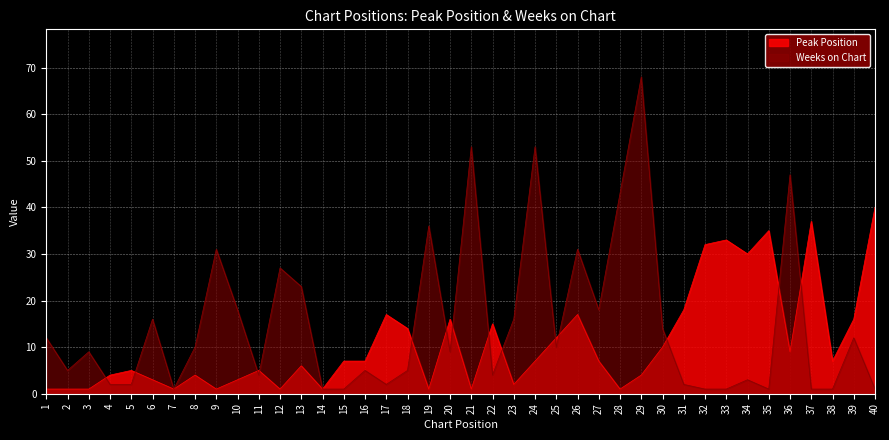

True or false: Peak Position has more than 0 points higher than both neighbors.

True